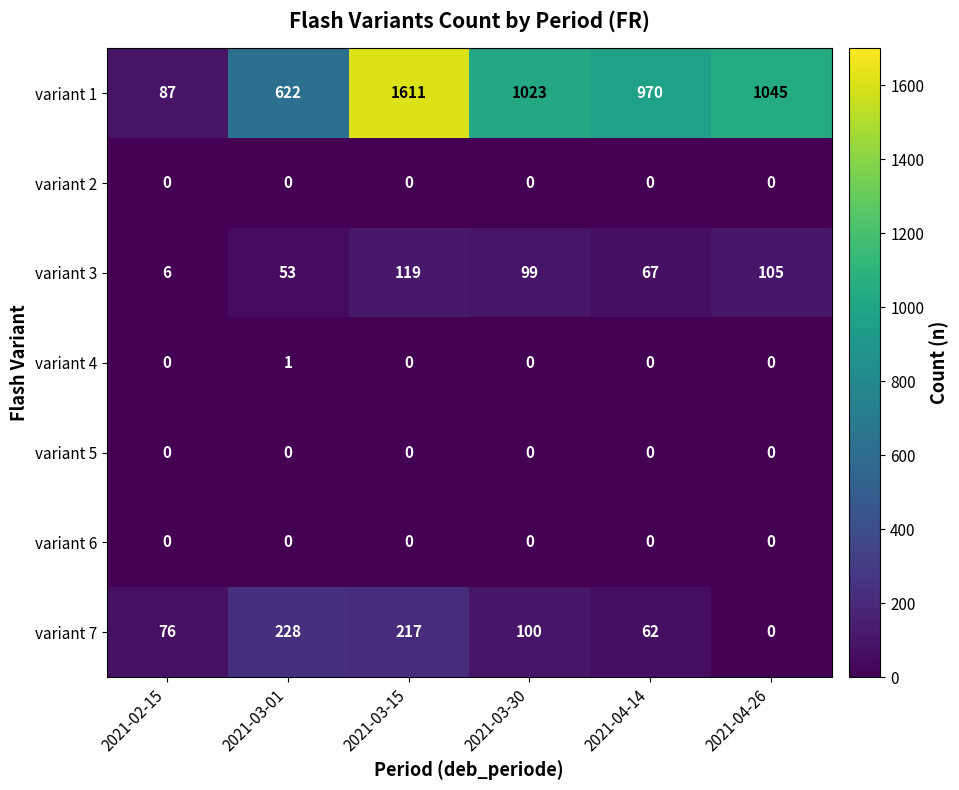

Which series has the largest range (max minus min)?

variant 1